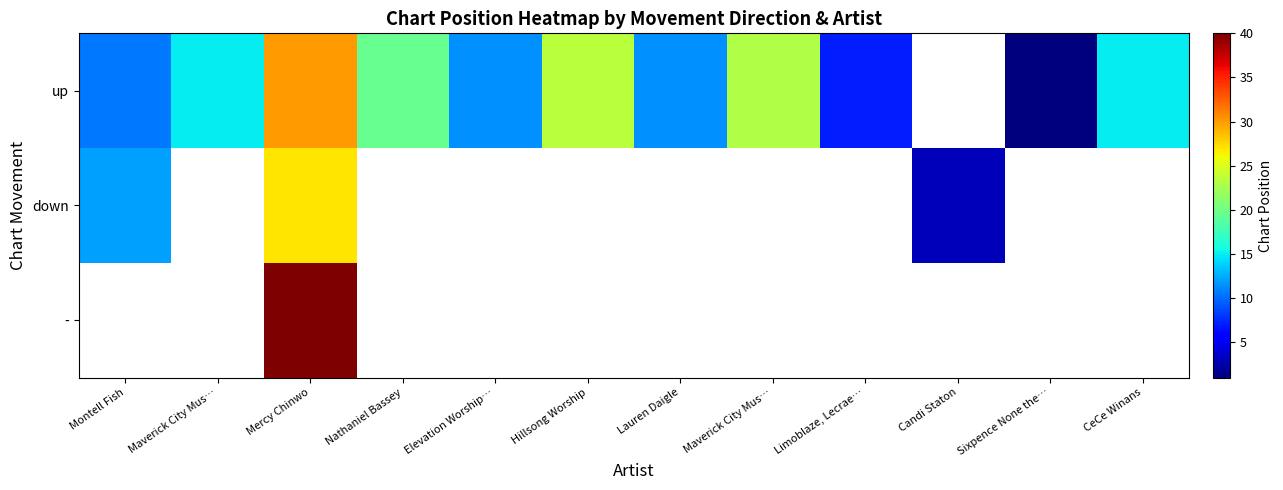

How many data points in up are less than 15?

5